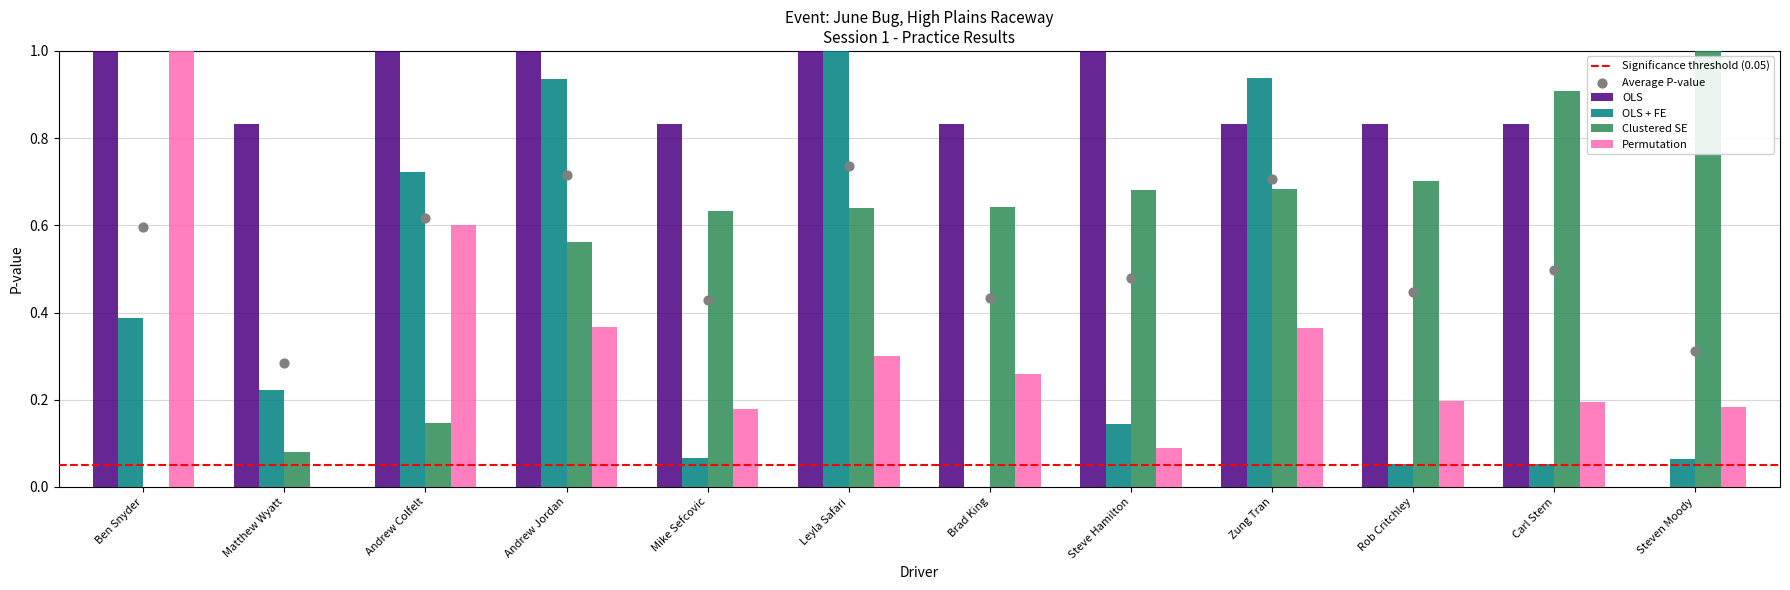

Which series contains the lowest Y value?

OLS